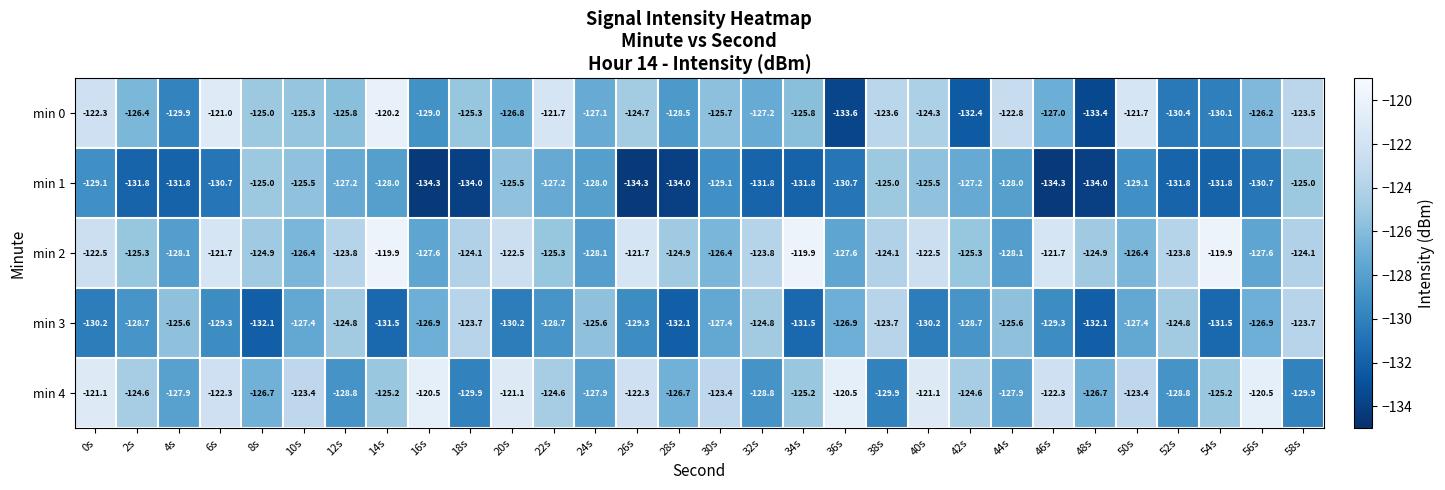

What is the total value across all series at 12s?

-630.4